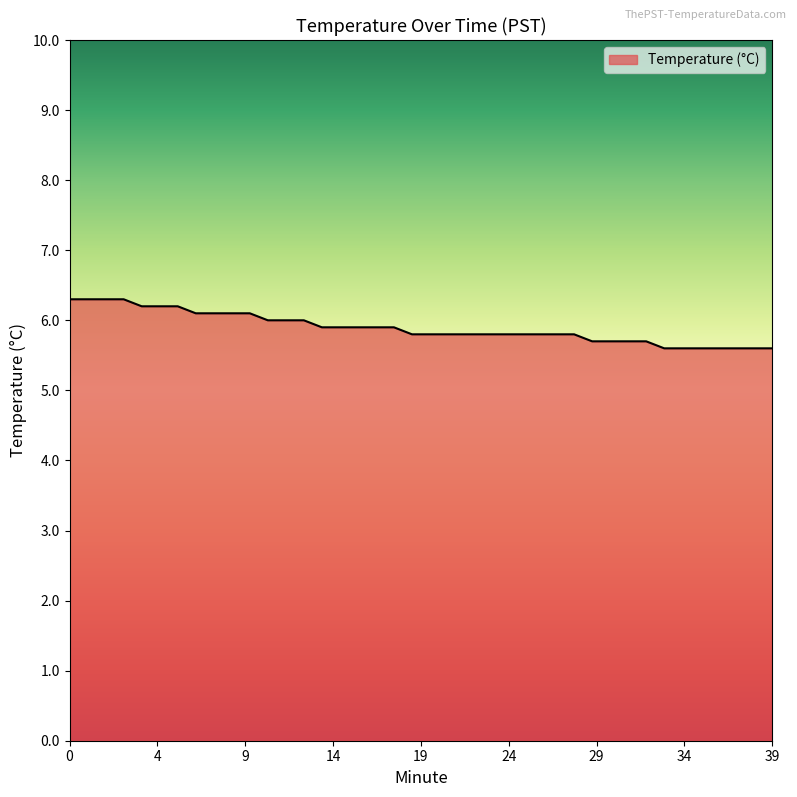

What is the difference between the maximum and minimum values?

0.7